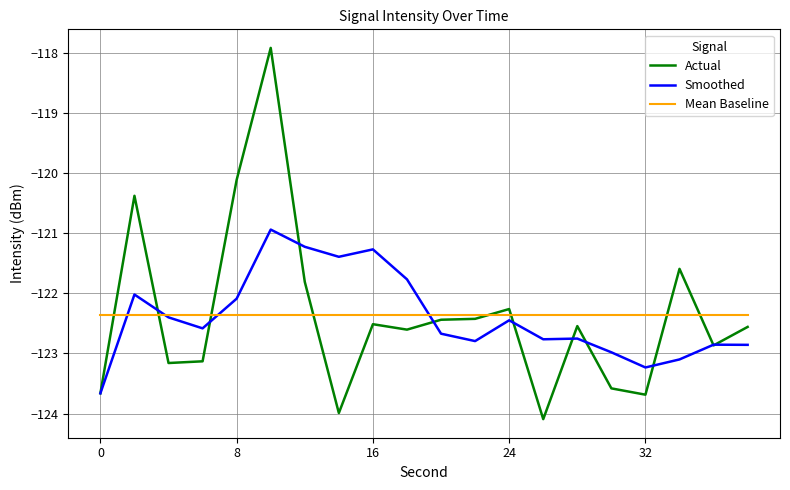

What is the sum of all Smoothed values?

-2447.8